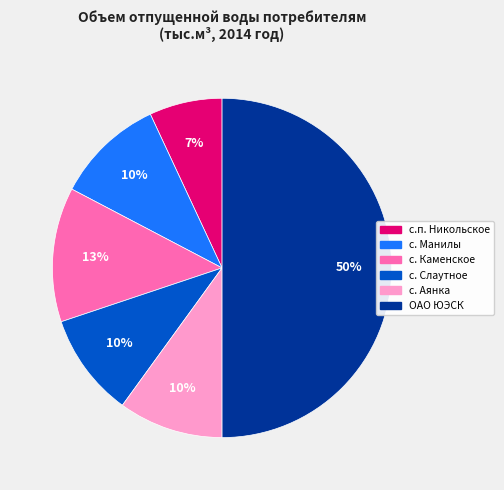

True or false: с. Манилы accounts for 21% of the total.

False